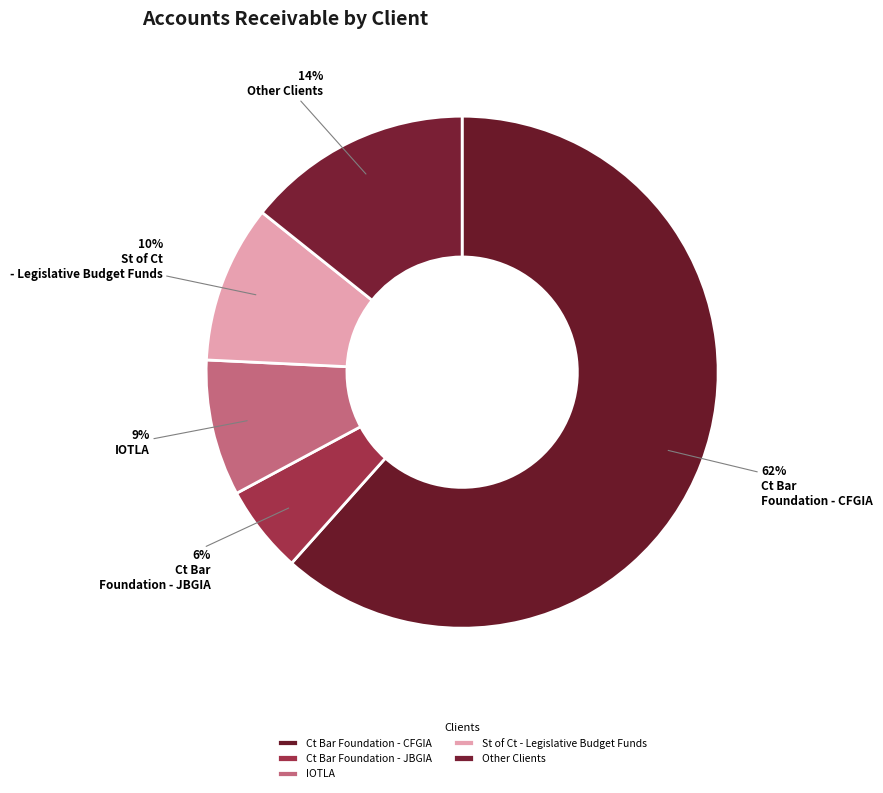

Is there a majority slice in this chart?

Yes